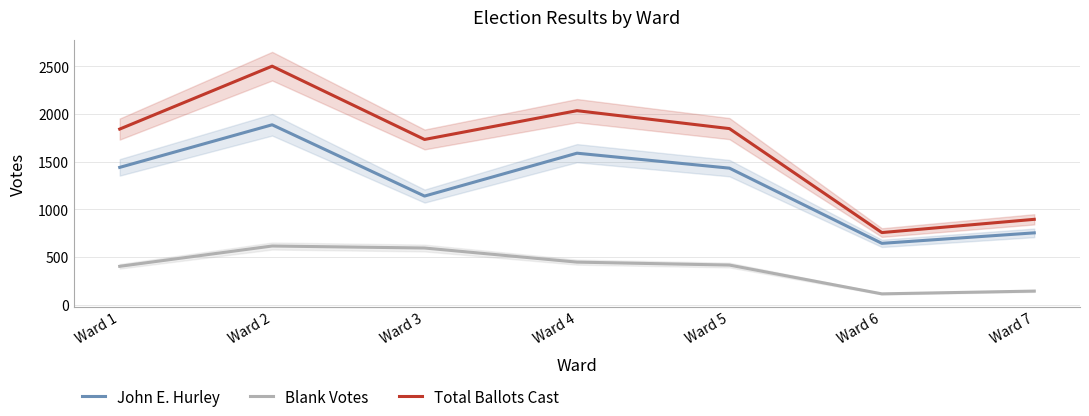

Reading left to right, extract all data points from this chart.

John E. Hurley: 1440	1887	1139	1589	1432	643	753
Blank Votes: 402	615	594	446	415	113	142
Total Ballots Cast: 1842	2502	1733	2035	1847	756	895